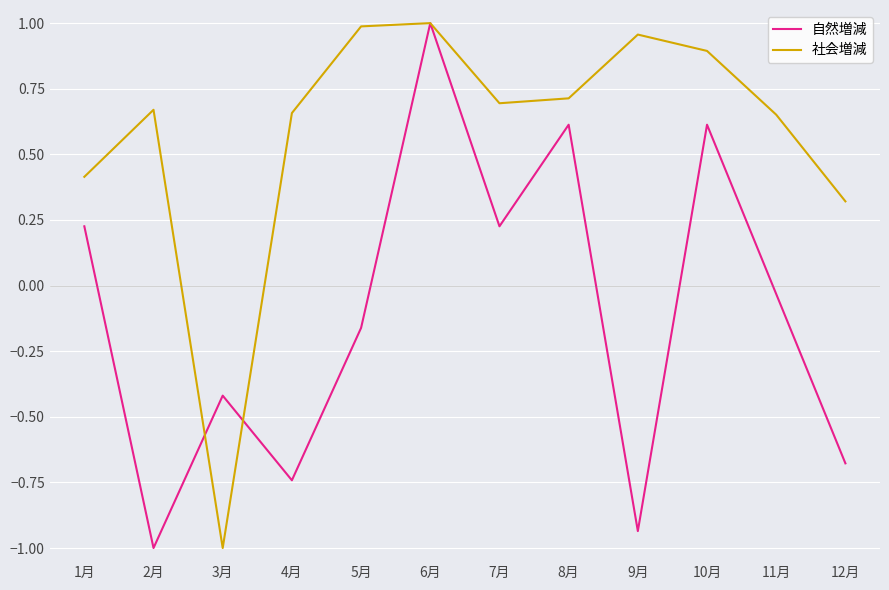

What position from the left is 10月?

10